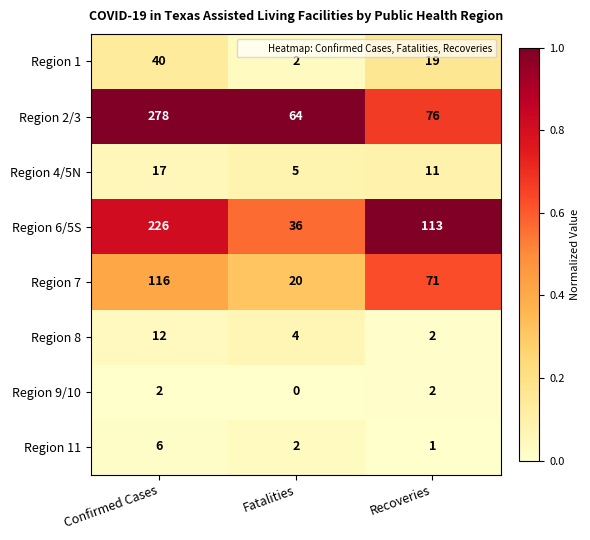

How many series are shown in this chart?

8